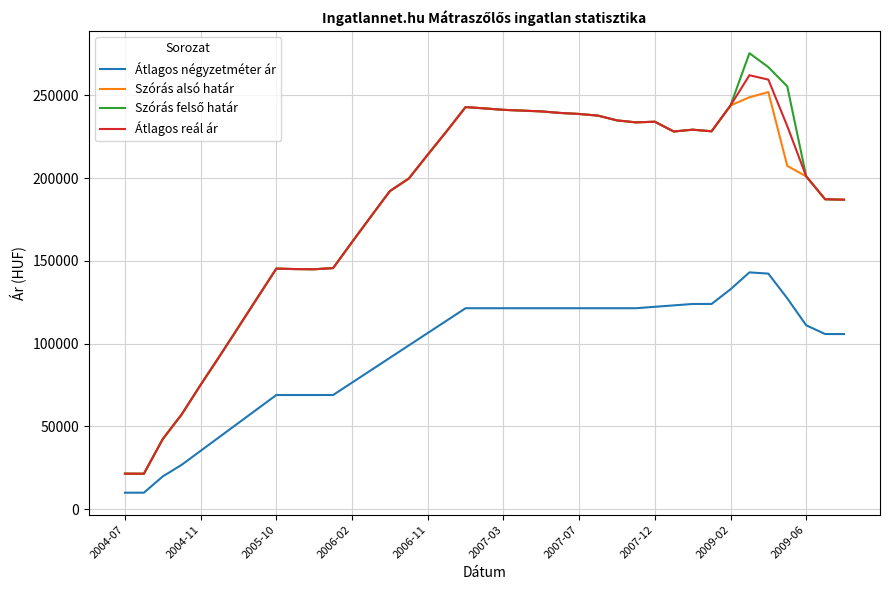

Count the number of data series in this chart.

4